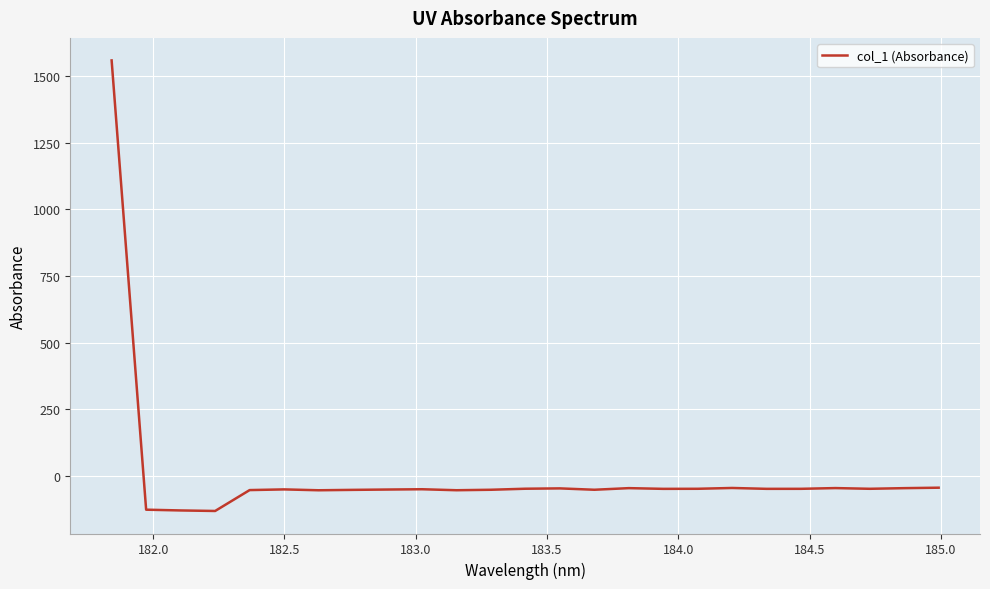

What is the smallest value displayed?

-132.2